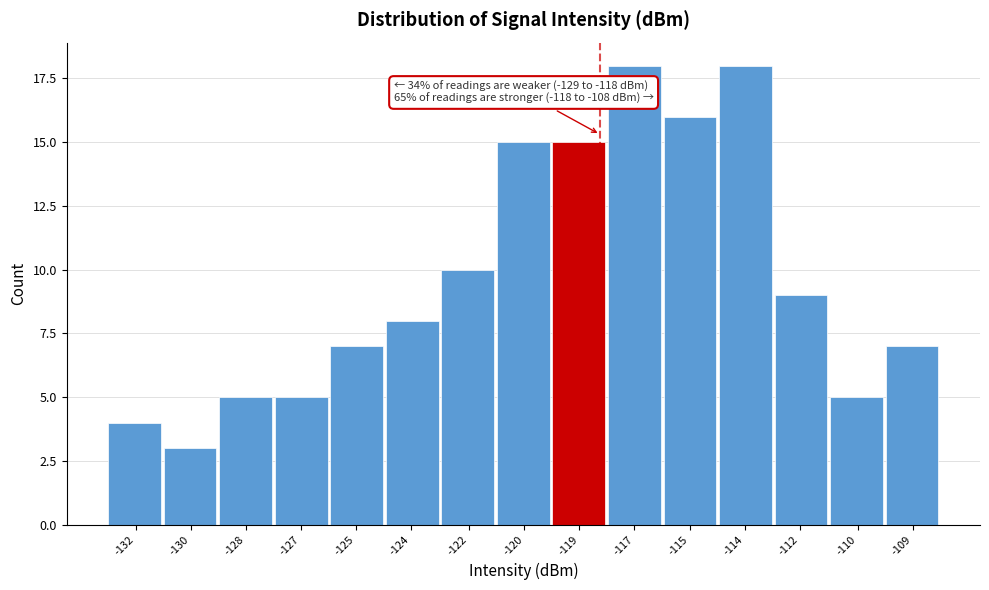

Reading right to left, transcribe all the data shown in this chart.

7	5	9	18	16	18	15	15	10	8	7	5	5	3	4